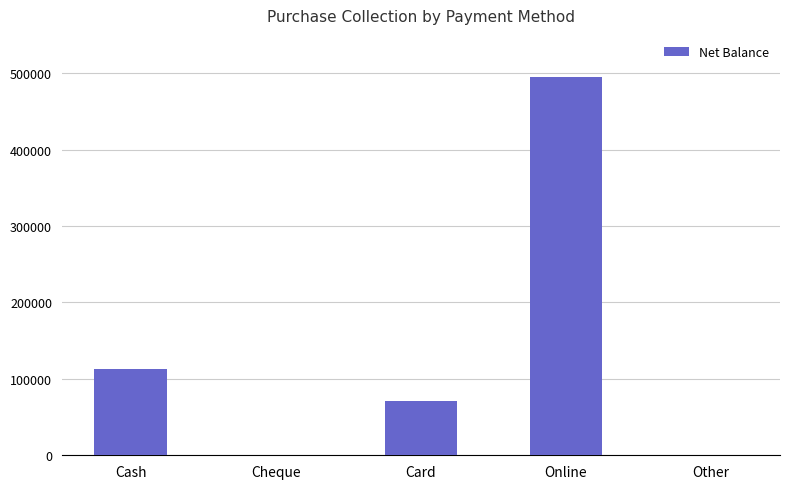

Reading right to left, what are all the values shown in this chart?

Other=0	Online=495500	Card=71000	Cheque=0	Cash=113001